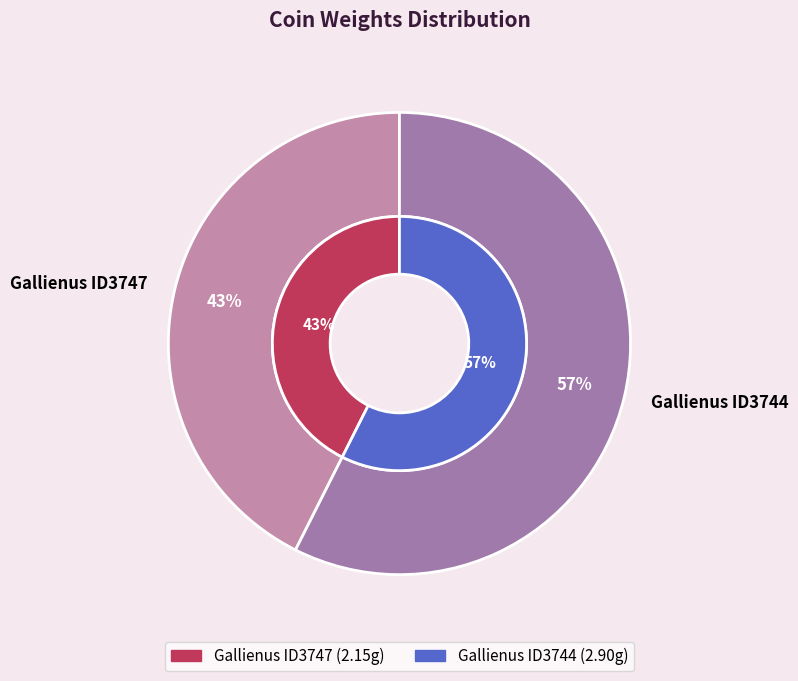

Rank the categories by value from highest to lowest.

Gallienus ID3744, Gallienus ID3747